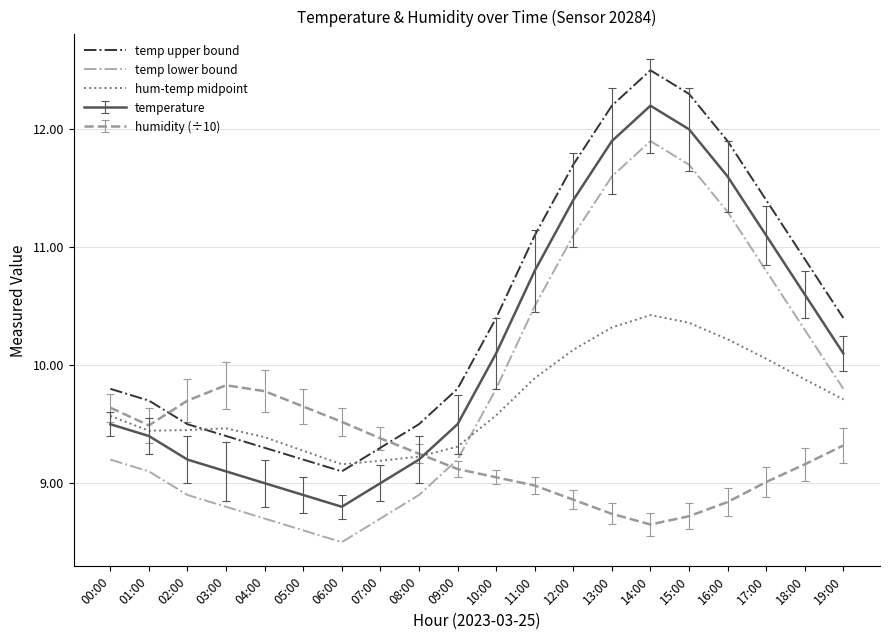

At how many categories does at least one series exceed 8?

20